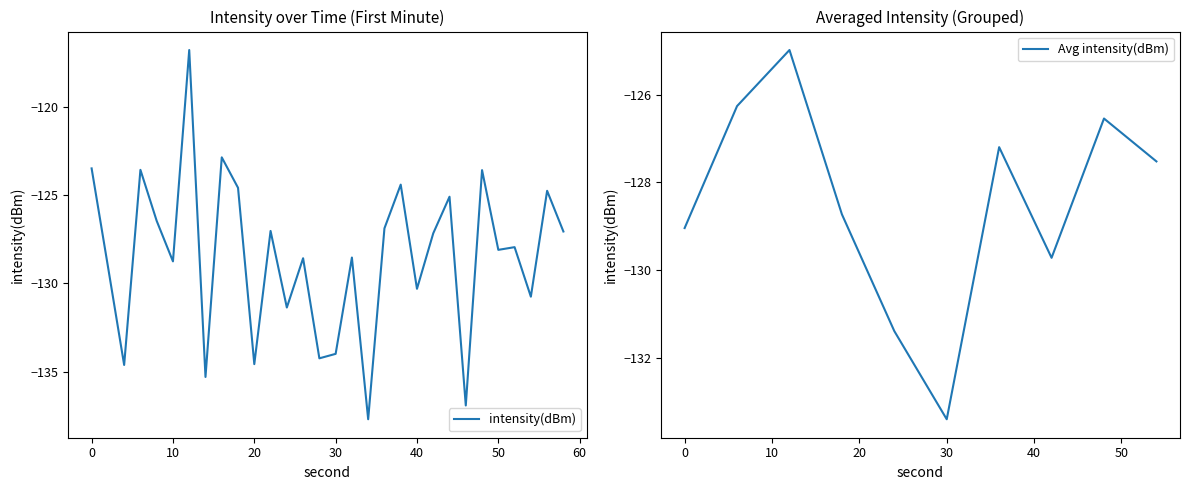

How many points are higher than both their immediate neighbors (excluding endpoints)?

11